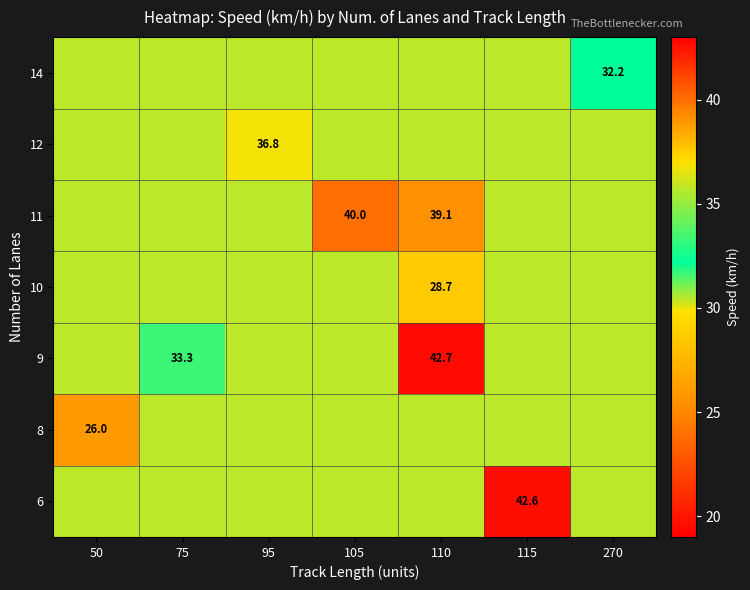

Which category has the lowest value in the 14 series?

270